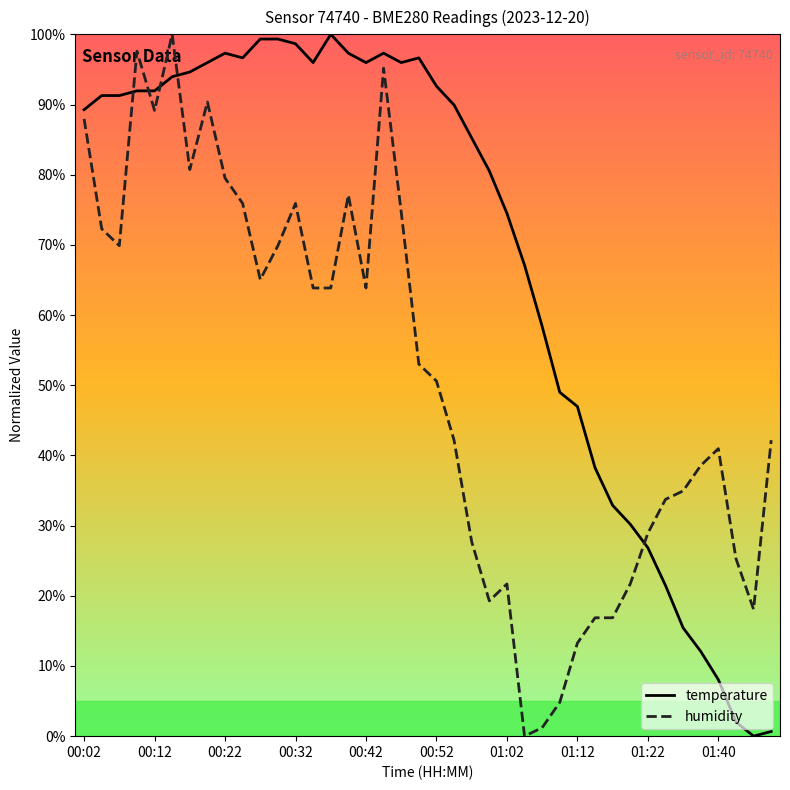

Reading left to right, extract all data points from this chart.

temperature: 89.3	91.3	91.3	91.9	91.9	94.0	94.6	96.0	97.3	96.6	99.3	99.3	98.7	96.0	100.0	97.3	96.0	97.3	96.0	96.6	92.6	89.9	85.2	80.5	74.5	67.1	58.4	49.0	47.0	38.3	32.9	30.2	26.8	21.5	15.4	12.1	8.1	2.0	0.0	0.7
humidity: 88.0	72.3	69.9	97.6	89.2	100.0	80.7	90.4	79.5	75.9	65.1	69.9	75.9	63.9	63.9	77.1	63.9	95.2	74.7	53.0	50.6	42.2	27.7	19.3	21.7	0.0	1.2	4.8	13.3	16.9	16.9	21.7	28.9	33.7	34.9	38.6	41.0	25.3	18.1	42.2